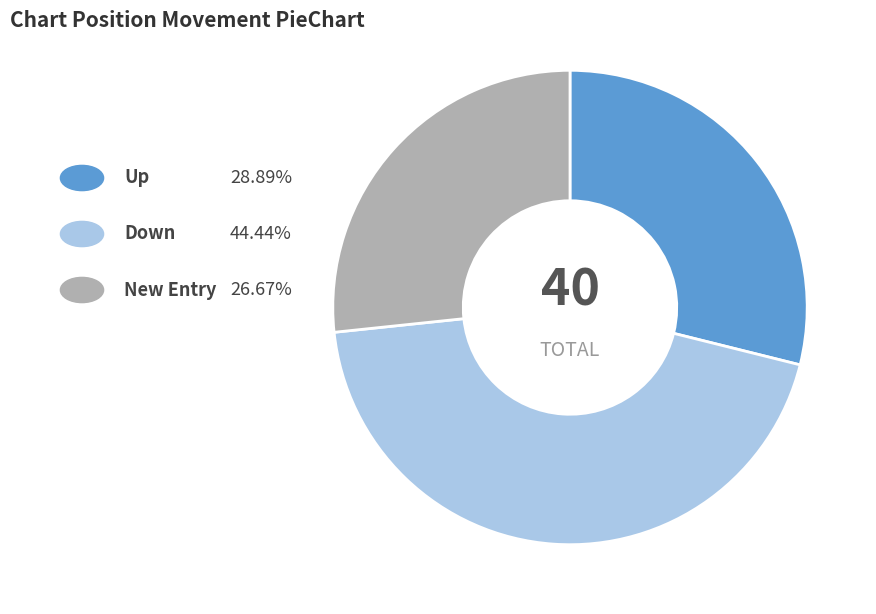

How many slices are in this pie chart?

3